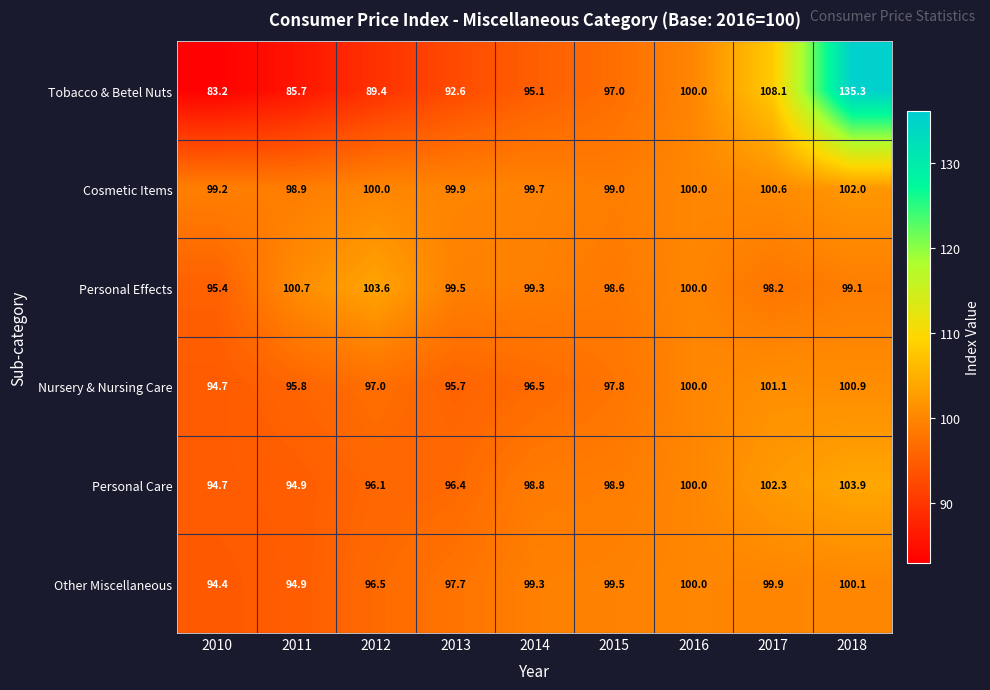

What is the average value of the Cosmetic Items series?

99.9